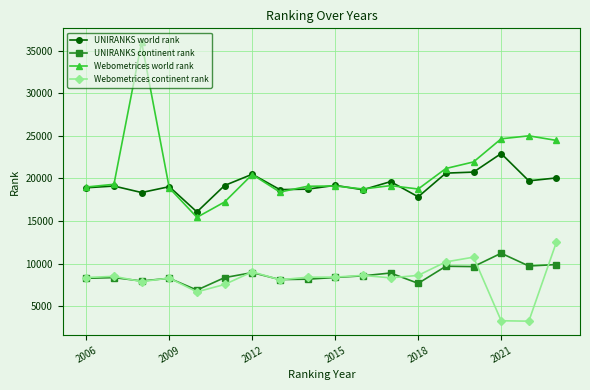

Which series has the widest spread of values?

Webometrices world rank